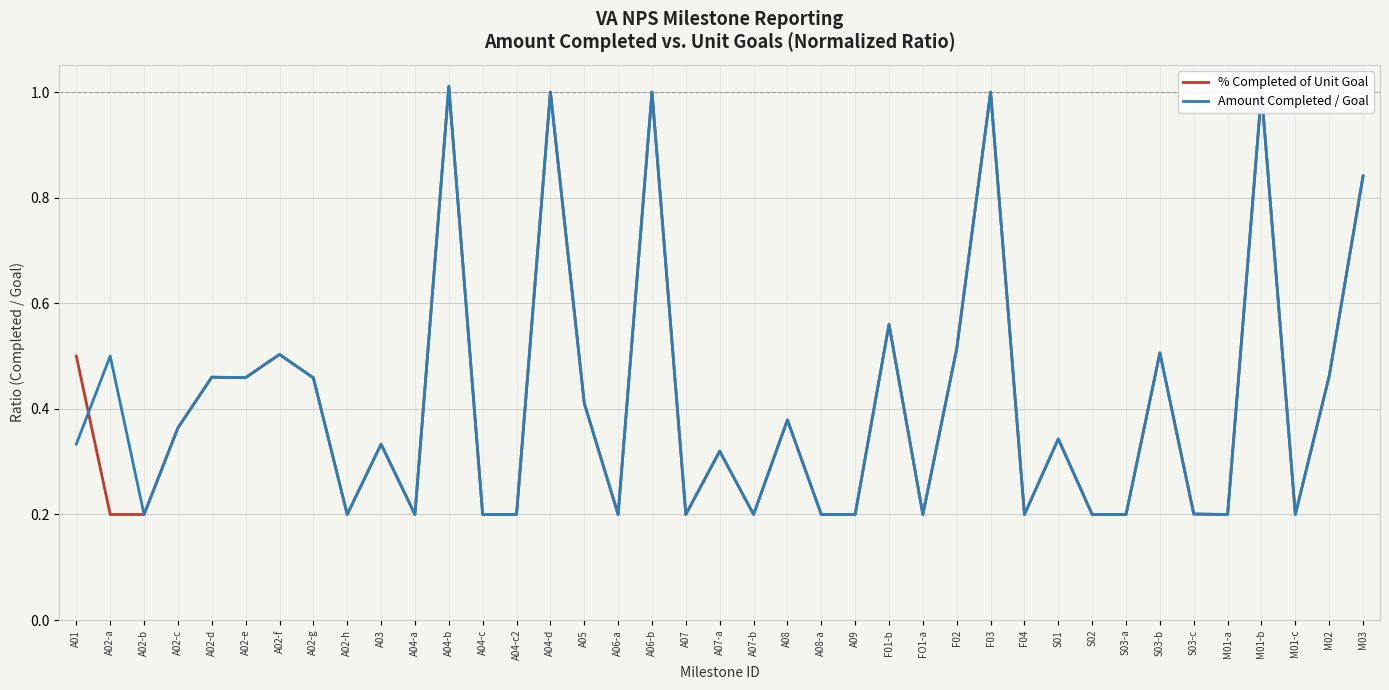

Is the value of % Completed of Unit Goal at F03 greater than the value of Amount Completed / Goal at A05?

Yes